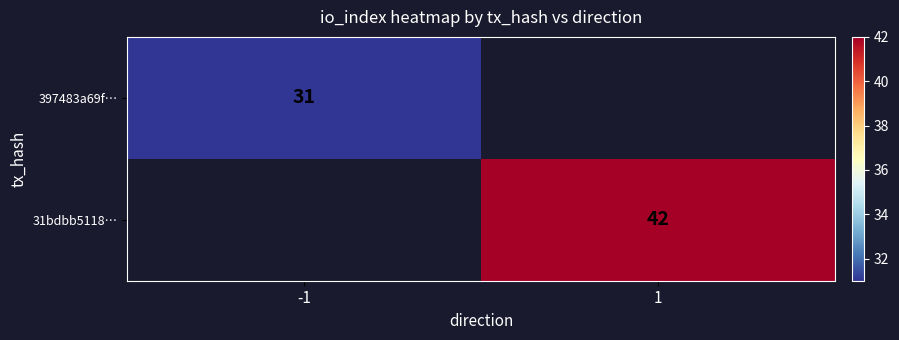

Is it true that 31bdbb5118… equals 15 at 1?

False